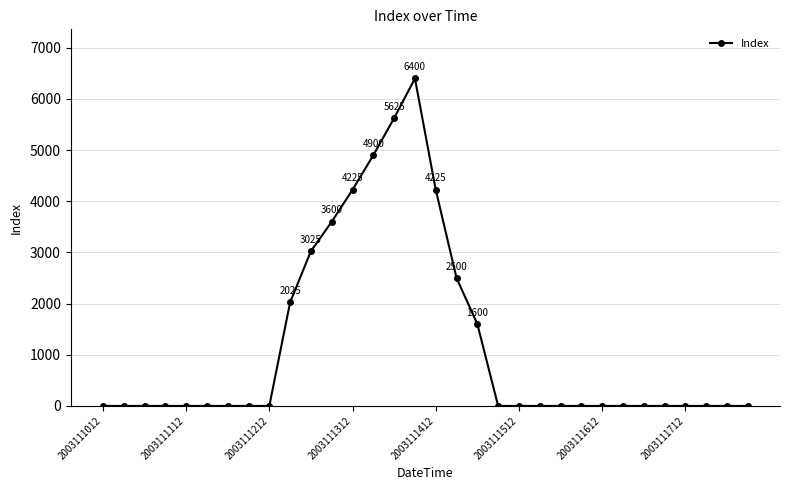

What is the sum of all values?

38125